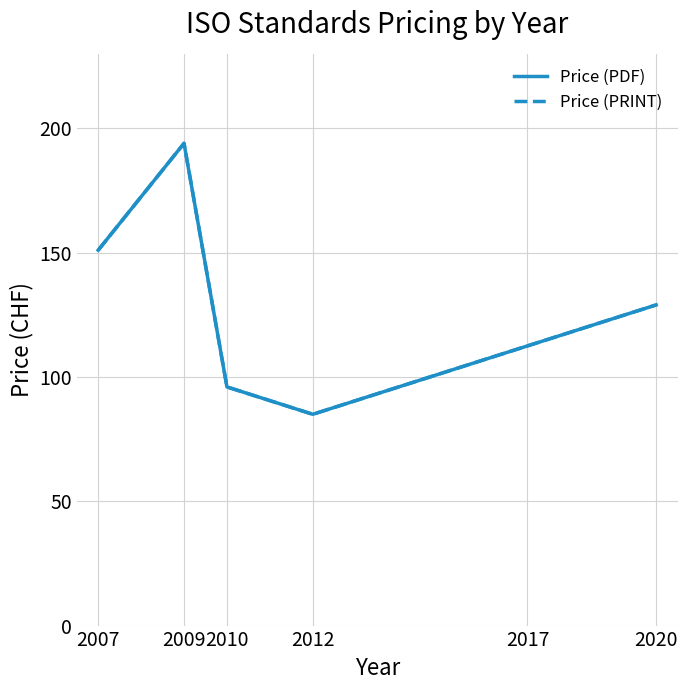

Does the chart have visible grid lines?

Yes